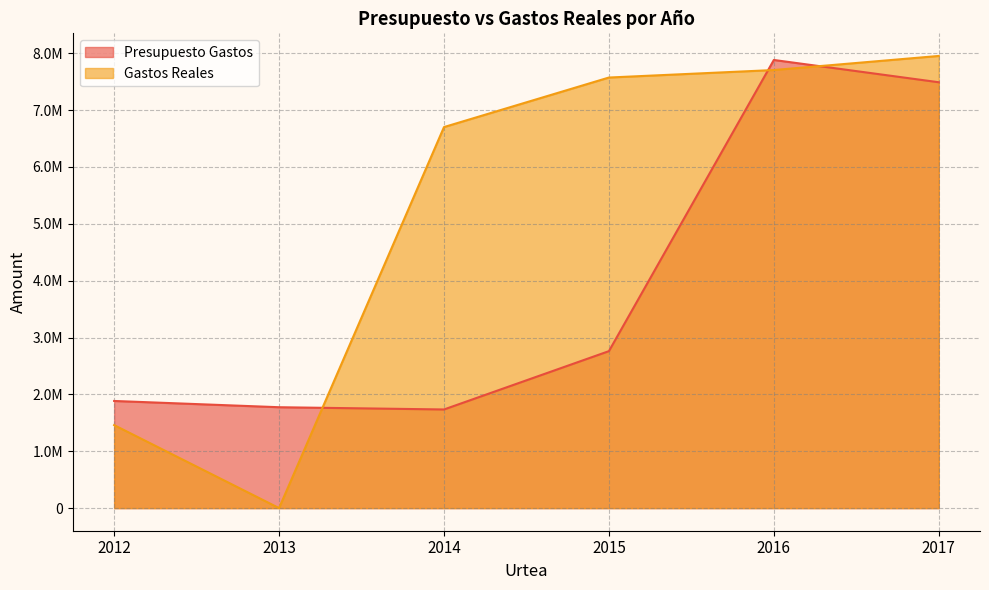

Is it true that Presupuesto Gastos equals 7489911.0 at 2017?

True